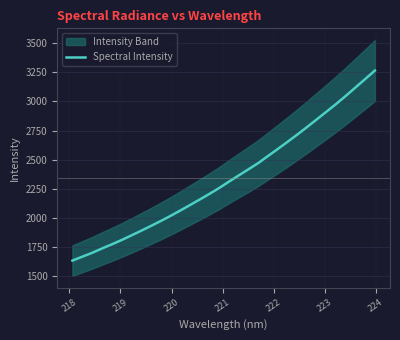

What is the minimum value for Spectral Intensity?

1634.7